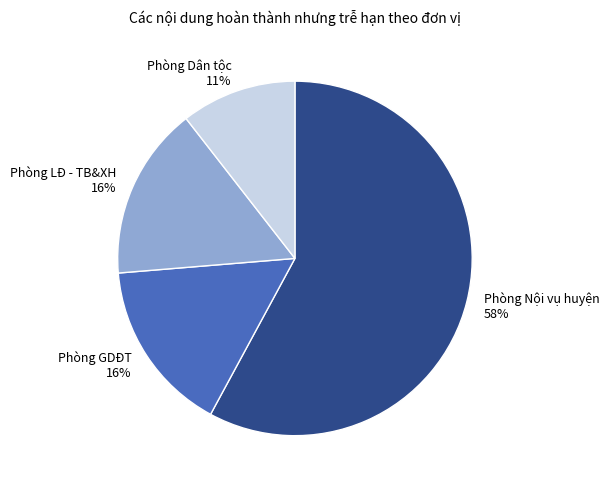

Is it true that Phòng Dân tộc is 11% of the pie?

True